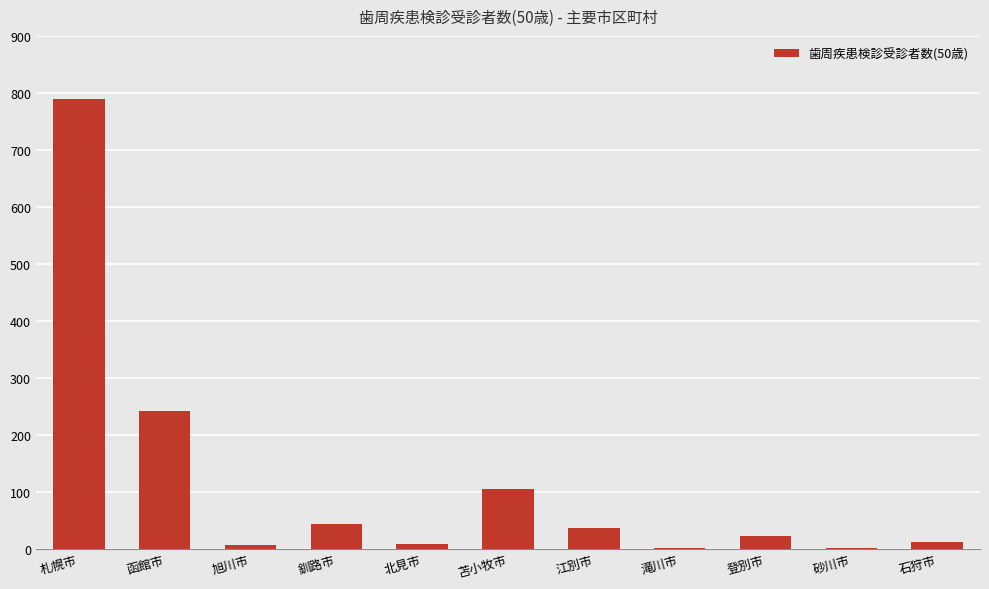

What is the sum of all values?

1266